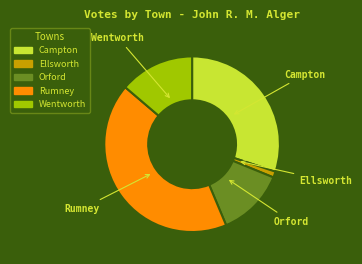

Which category has the biggest portion of the pie?

Rumney